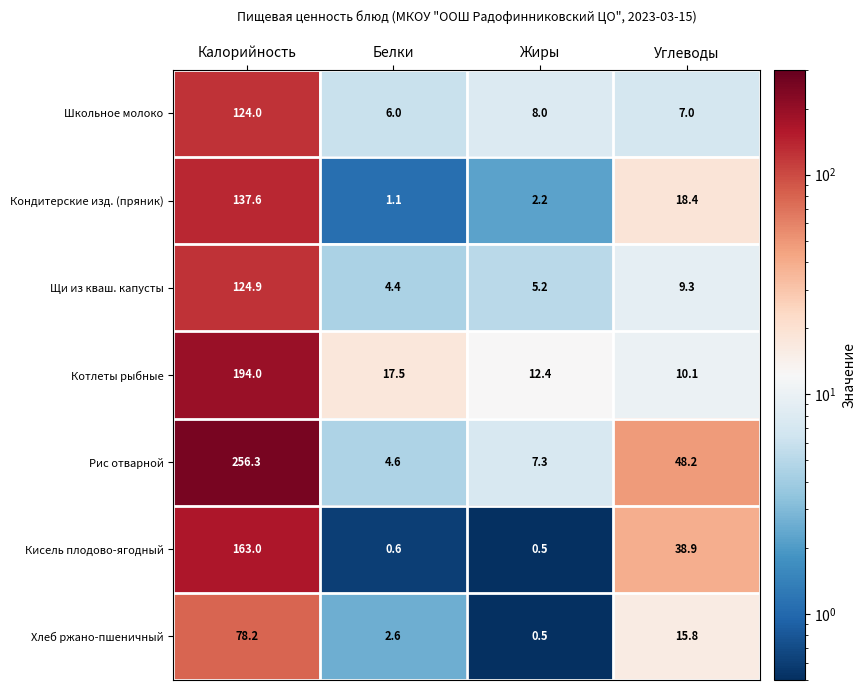

What is the smallest value displayed?

0.5